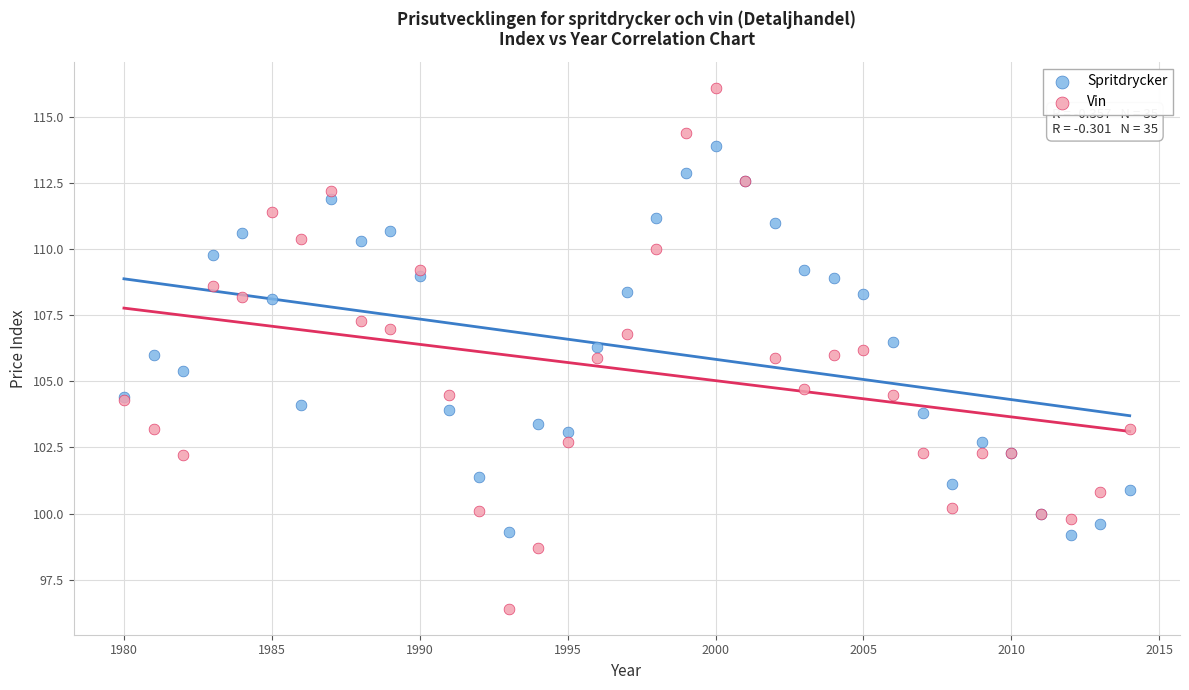

Which series contains the highest Y value?

Vin